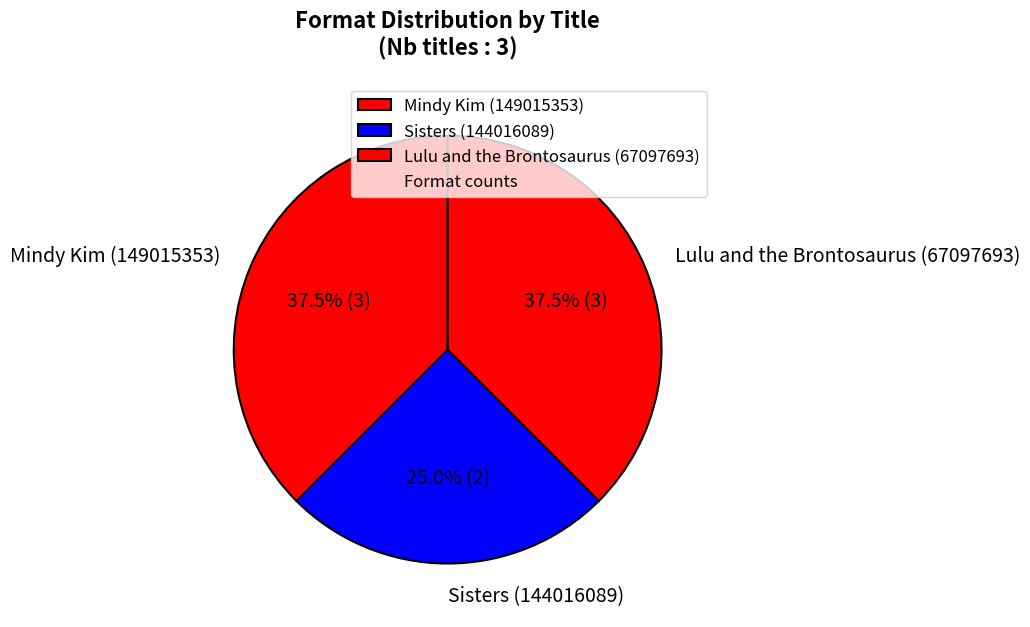

Between Sisters (144016089) and Lulu and the Brontosaurus (67097693), which is larger?

Lulu and the Brontosaurus (67097693)